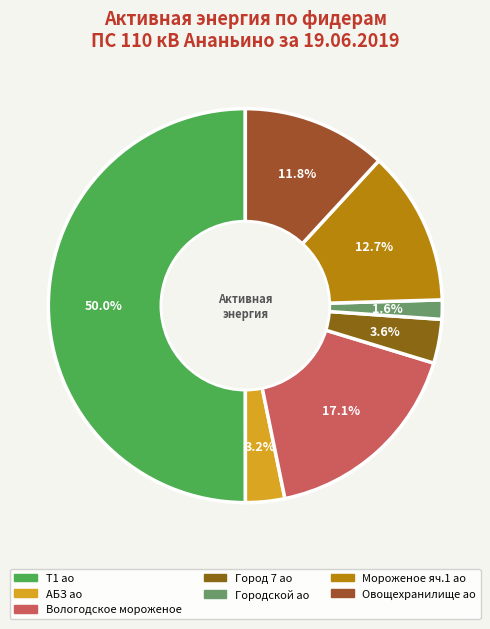

To the nearest percent, what is the difference between the largest and smallest slice percentages?

48%